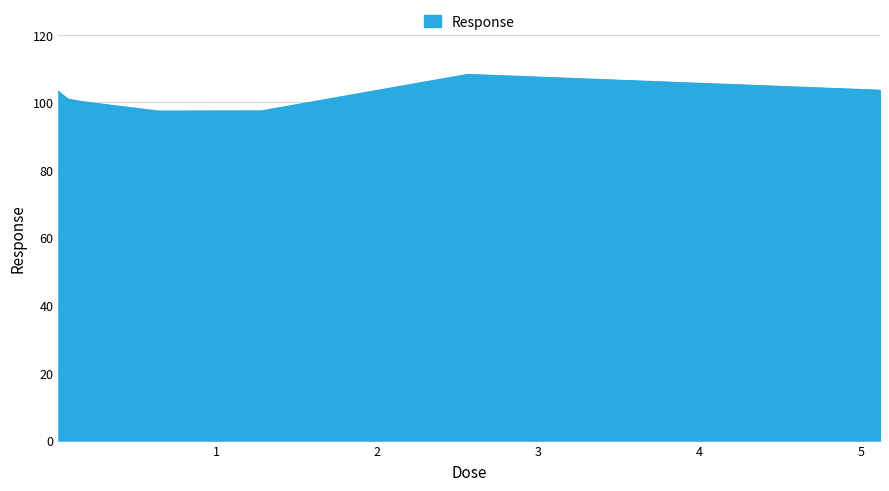

What is the maximum value shown in the chart?

108.3